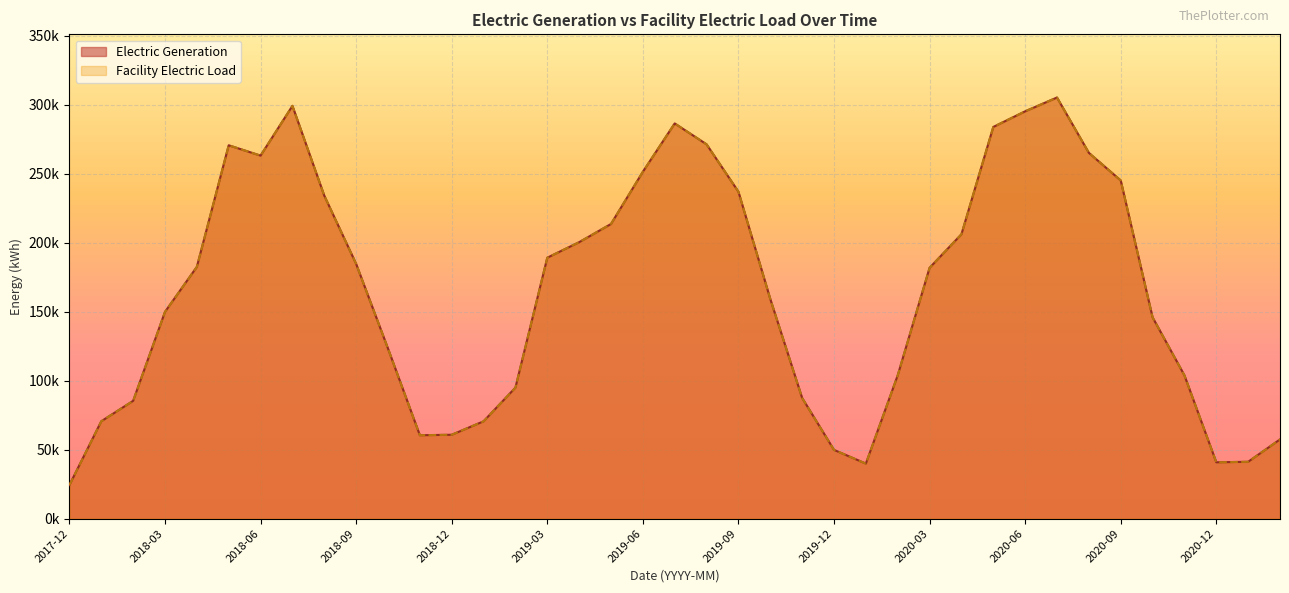

How many interior local valleys does the Facility Electric Load series have?

4